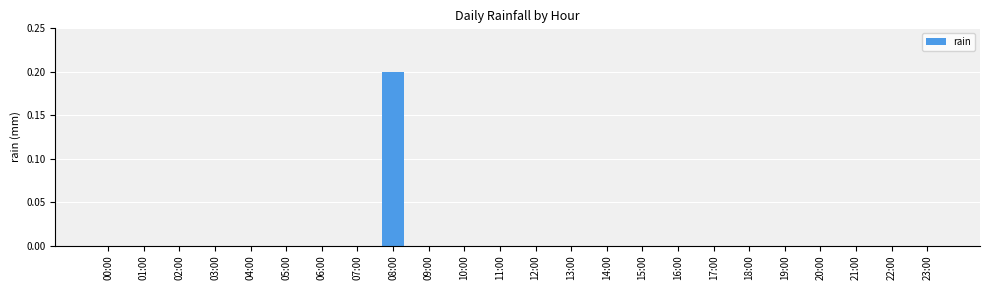

Reading left to right, transcribe all the data shown in this chart.

0.0	0.0	0.0	0.0	0.0	0.0	0.0	0.0	0.2	0.0	0.0	0.0	0.0	0.0	0.0	0.0	0.0	0.0	0.0	0.0	0.0	0.0	0.0	0.0